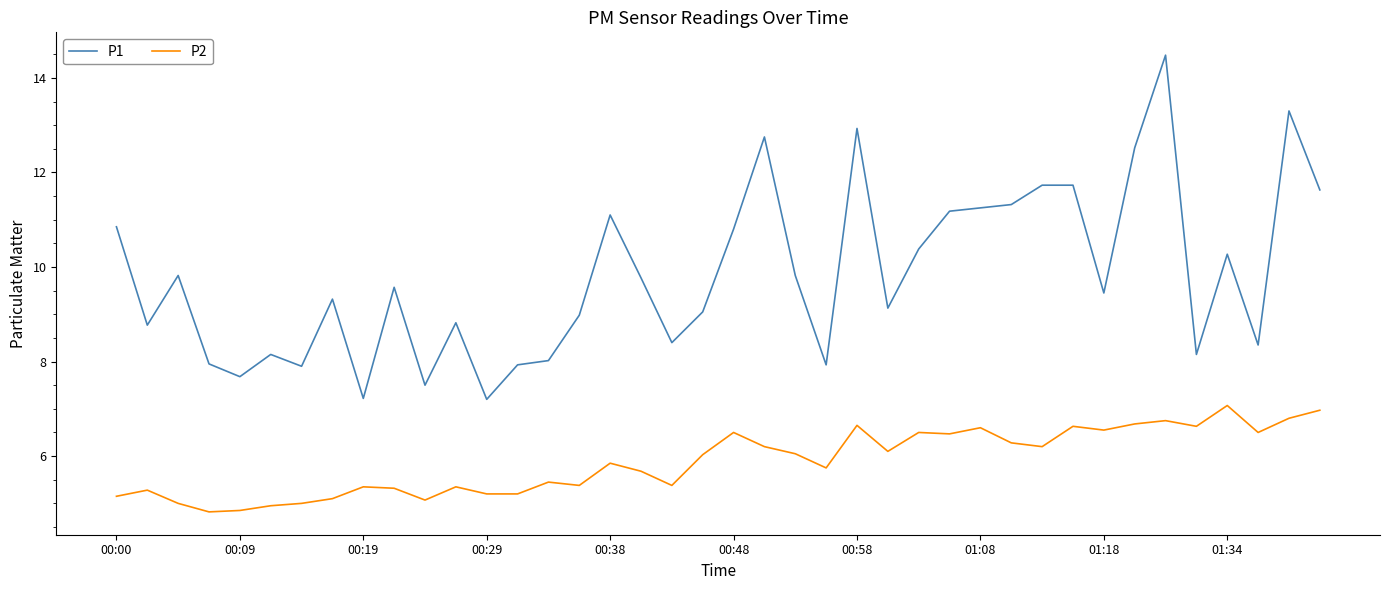

True or false: P1 and P2 cross at least once.

False